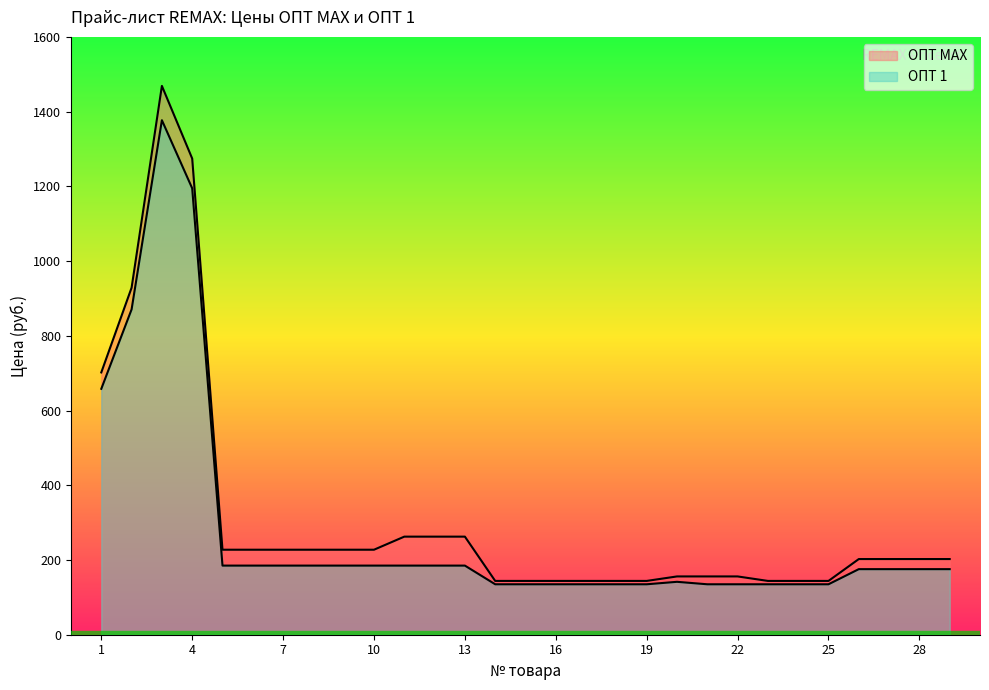

What is the value of the ОПТ MAX point at the 12th from the left?

262.5